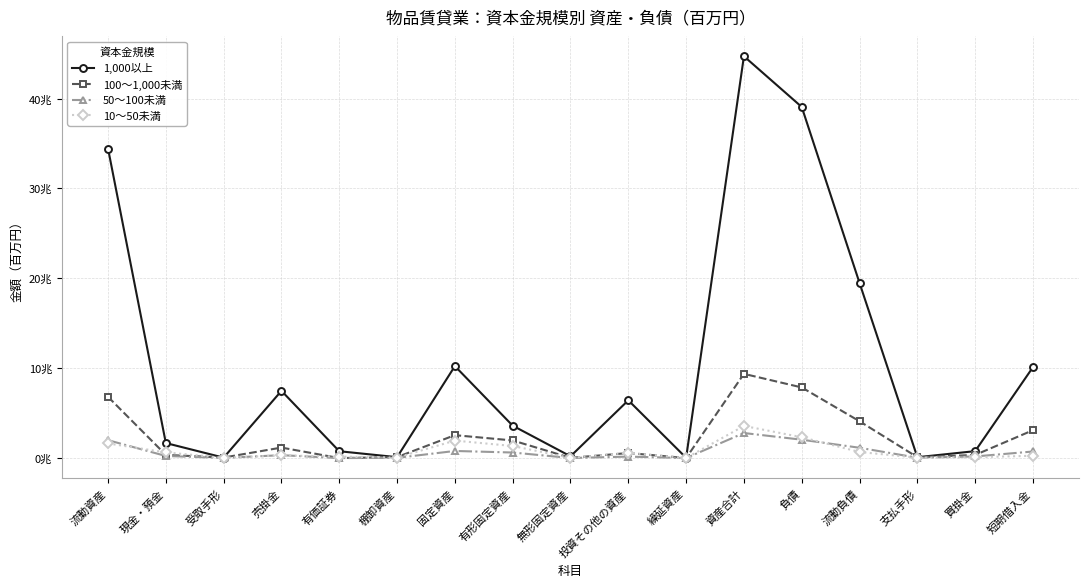

What is the difference between the 10～50未満 values at 流動負債 and 有価証券?

509740